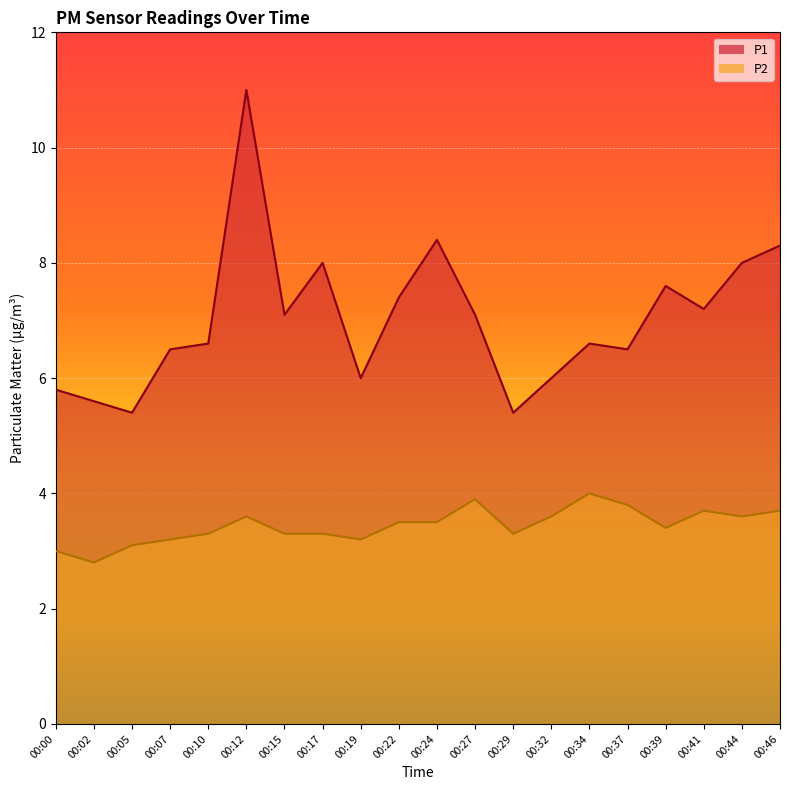

At which category is the sum across all series the highest?

00:12